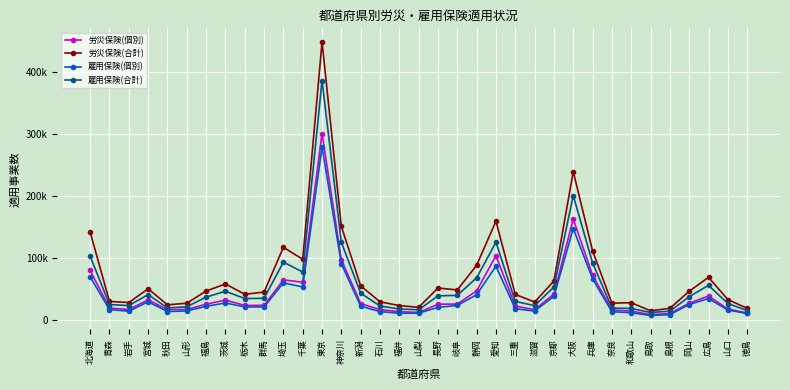

Does the chart have visible grid lines?

Yes